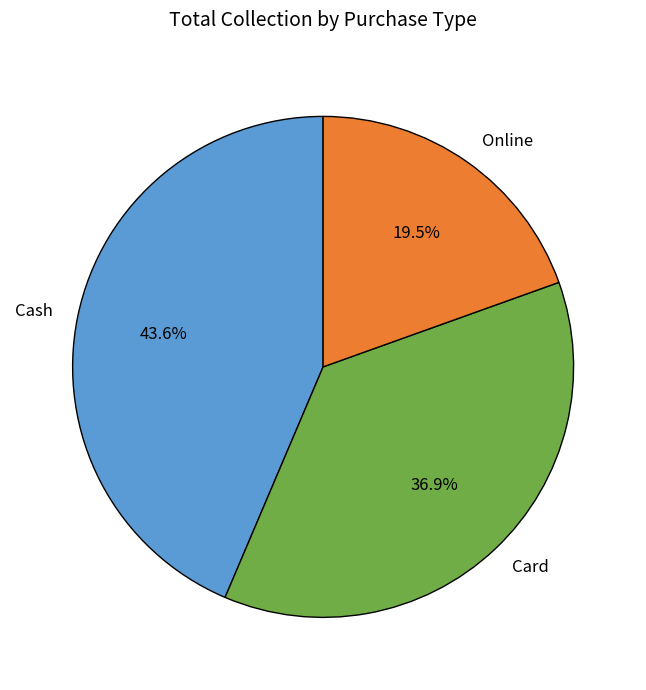

Rank the categories by value from lowest to highest.

Online, Card, Cash